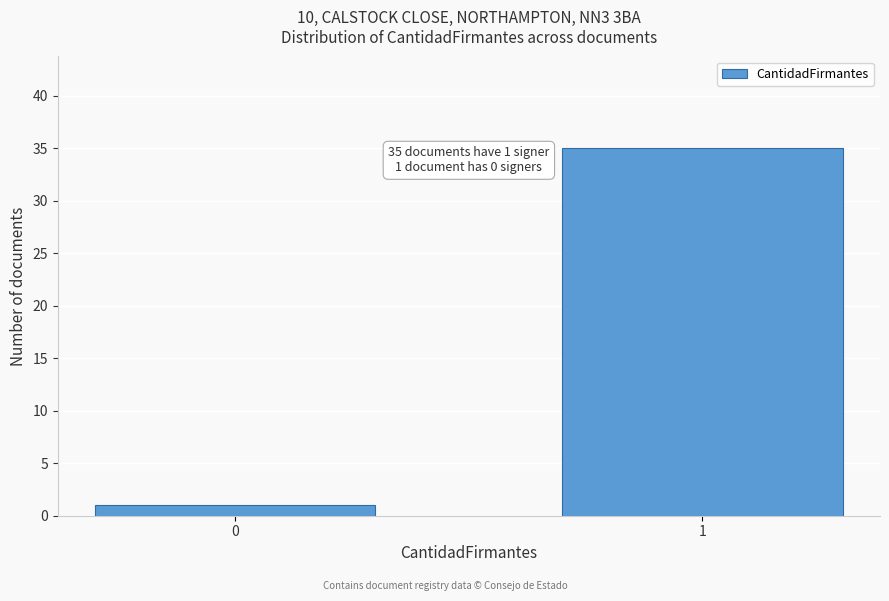

Reading left to right, extract all data points from this chart.

1	35